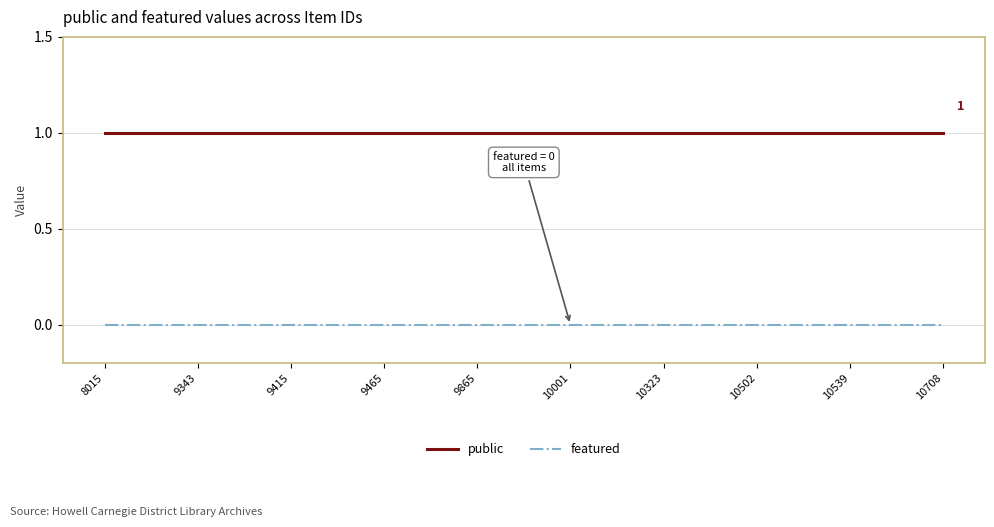

List the series in order of their peak value, highest first.

public, featured